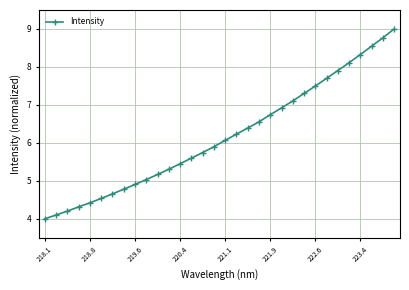

What is the minimum value shown in the chart?

4.0